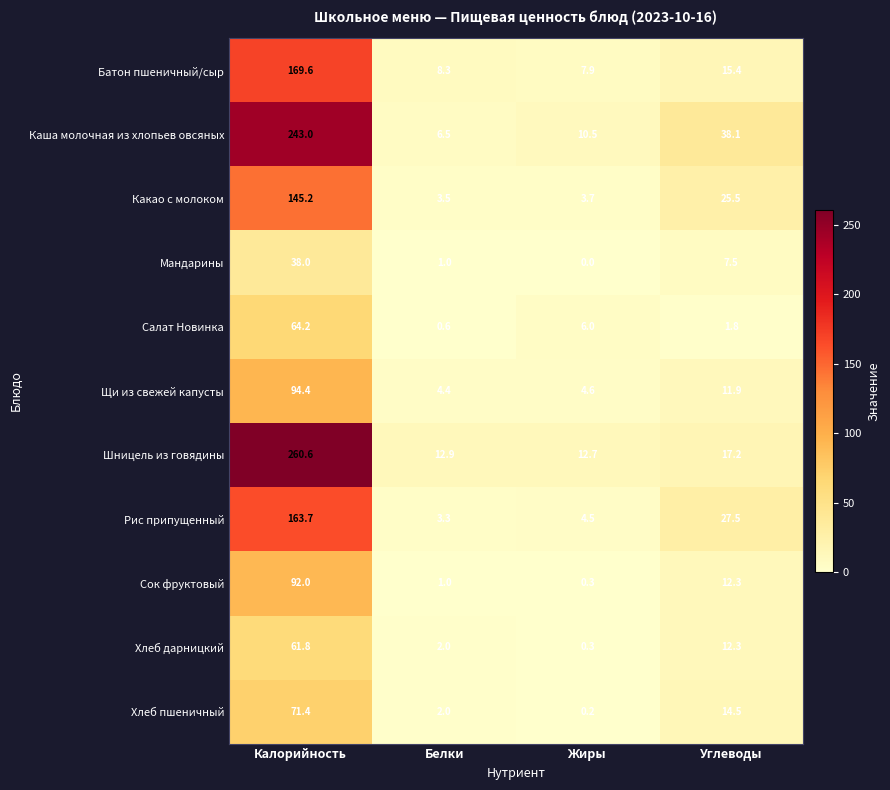

Where is Сок фруктовый nearest to the value 46?

Углеводы